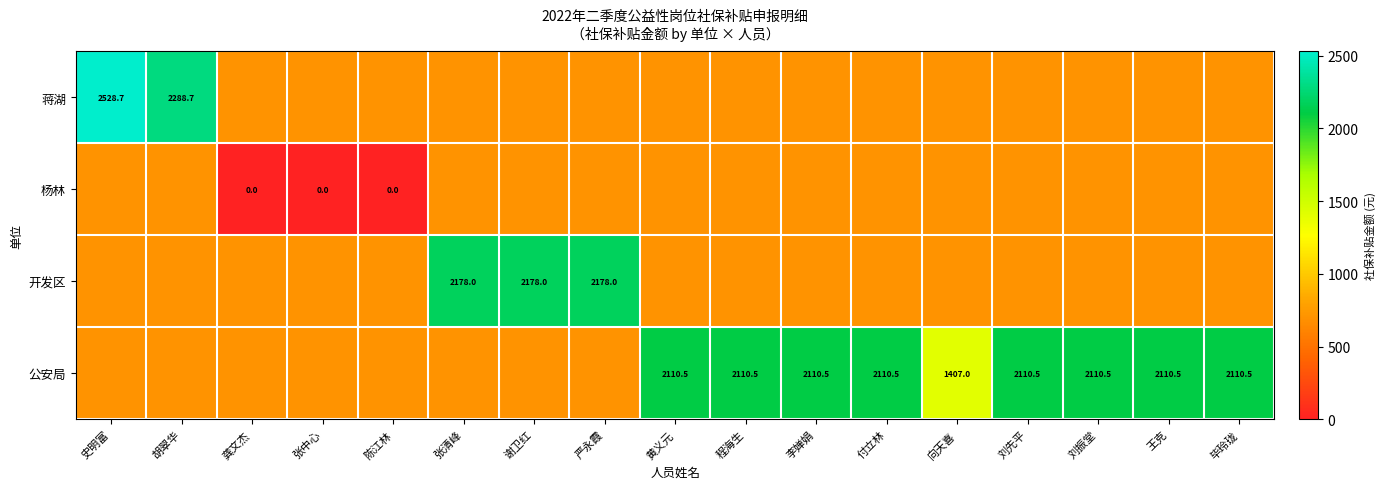

The 蒋湖 series shows 2528.7 at 史明富. True or false?

True